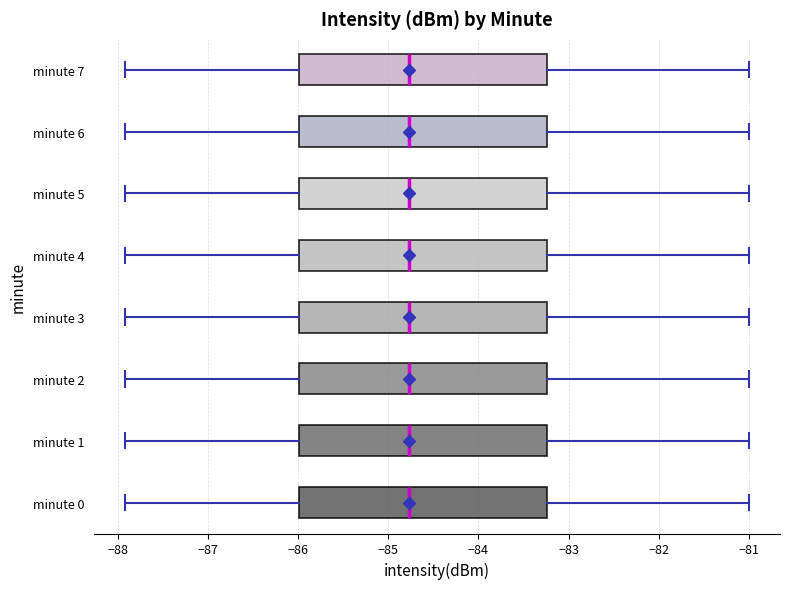

Reading bottom to top, read every box against the x-axis: the position of its median line, the range the box covers, and the ends of its whiskers. The values are not printed on the chart, so give them approximately, as read against the axis.

minute 0: median -84.8, box -86.0 to -83.2, whiskers -87.9 to -81.0
minute 1: median -84.8, box -86.0 to -83.2, whiskers -87.9 to -81.0
minute 2: median -84.8, box -86.0 to -83.2, whiskers -87.9 to -81.0
minute 3: median -84.8, box -86.0 to -83.2, whiskers -87.9 to -81.0
minute 4: median -84.8, box -86.0 to -83.2, whiskers -87.9 to -81.0
minute 5: median -84.8, box -86.0 to -83.2, whiskers -87.9 to -81.0
minute 6: median -84.8, box -86.0 to -83.2, whiskers -87.9 to -81.0
minute 7: median -84.8, box -86.0 to -83.2, whiskers -87.9 to -81.0